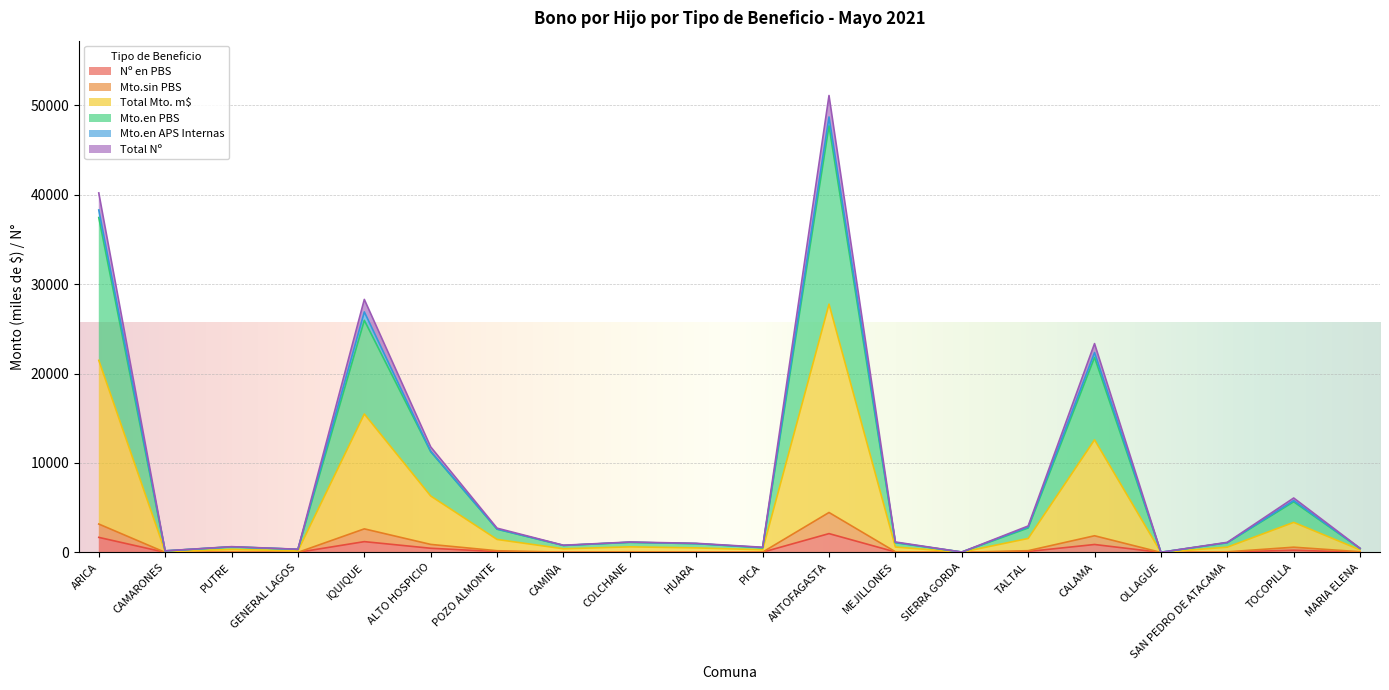

What is the smallest value displayed?

1.0